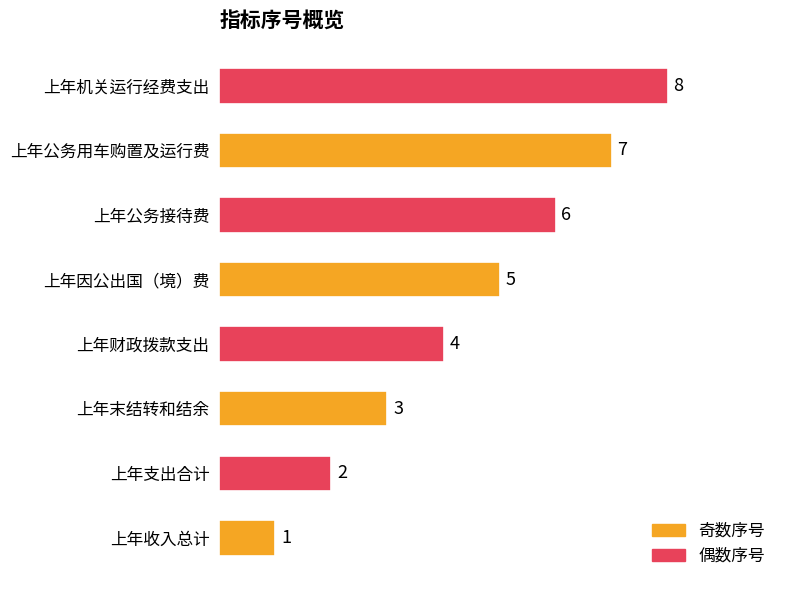

What is the difference between the second highest and minimum values?

6